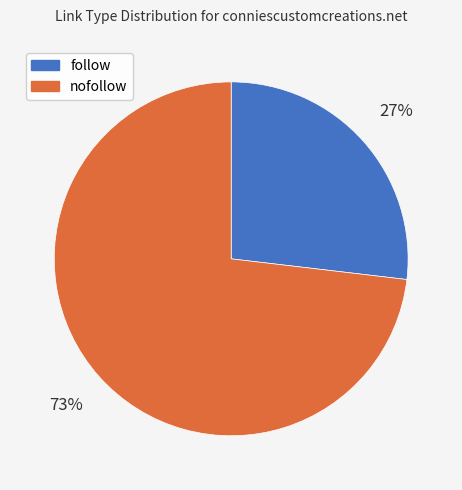

Does follow represent more than half of the total?

No